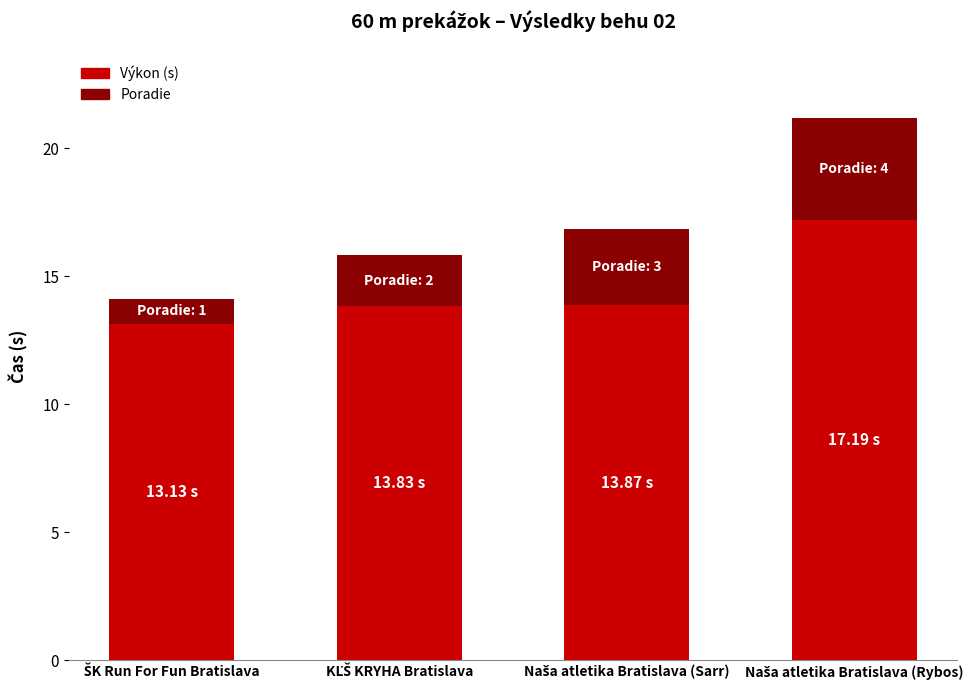

What is the average value of the Výkon (s) series?

14.5